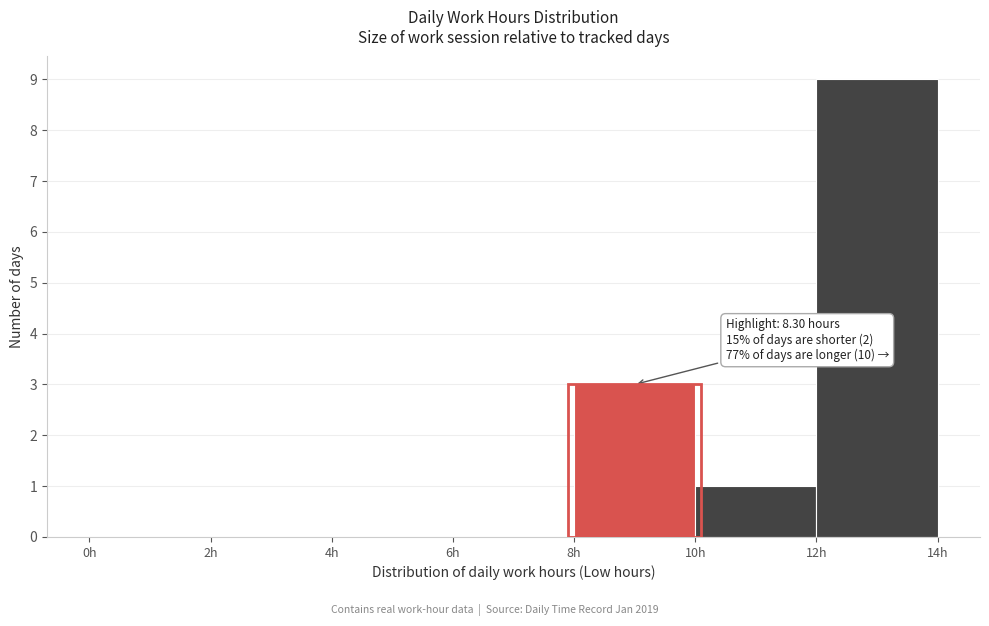

Which range on the x-axis has the tallest bar?

12 to 14